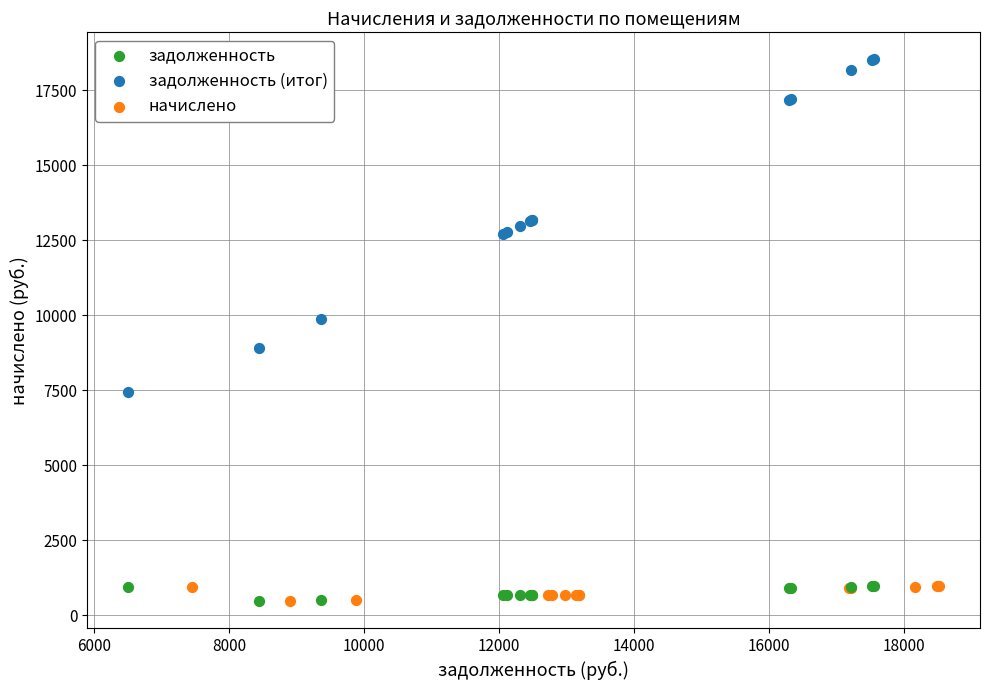

Which series has the largest Y range (max minus min)?

задолженность (итог)